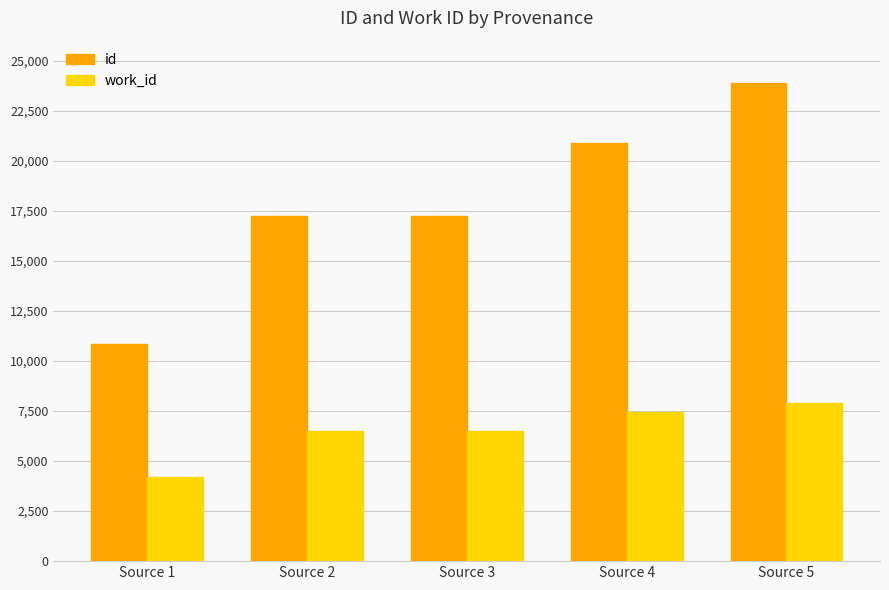

At which category is the sum across all series the highest?

Source 5